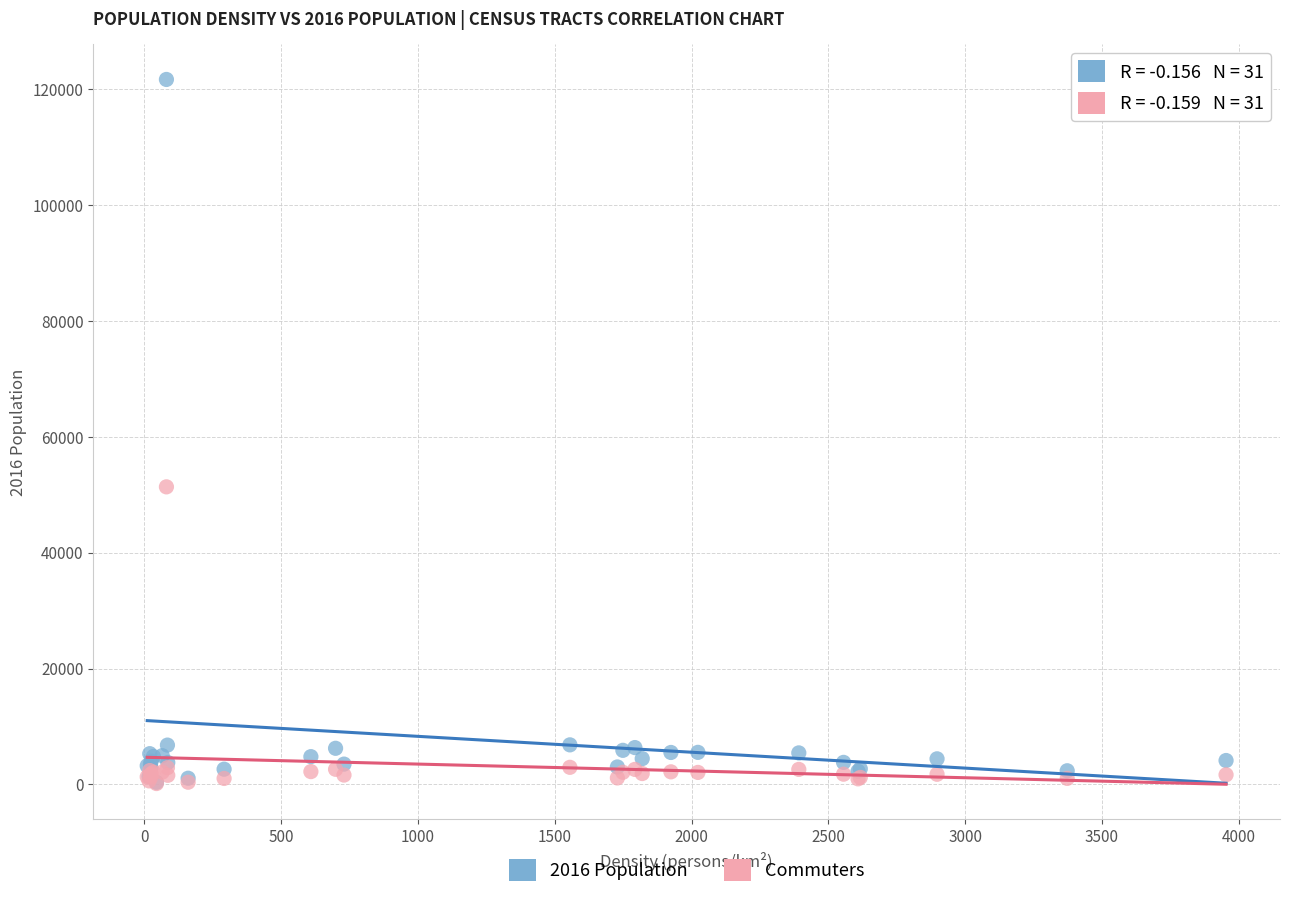

What are all the series names shown in the legend?

2016 Population, Commuters